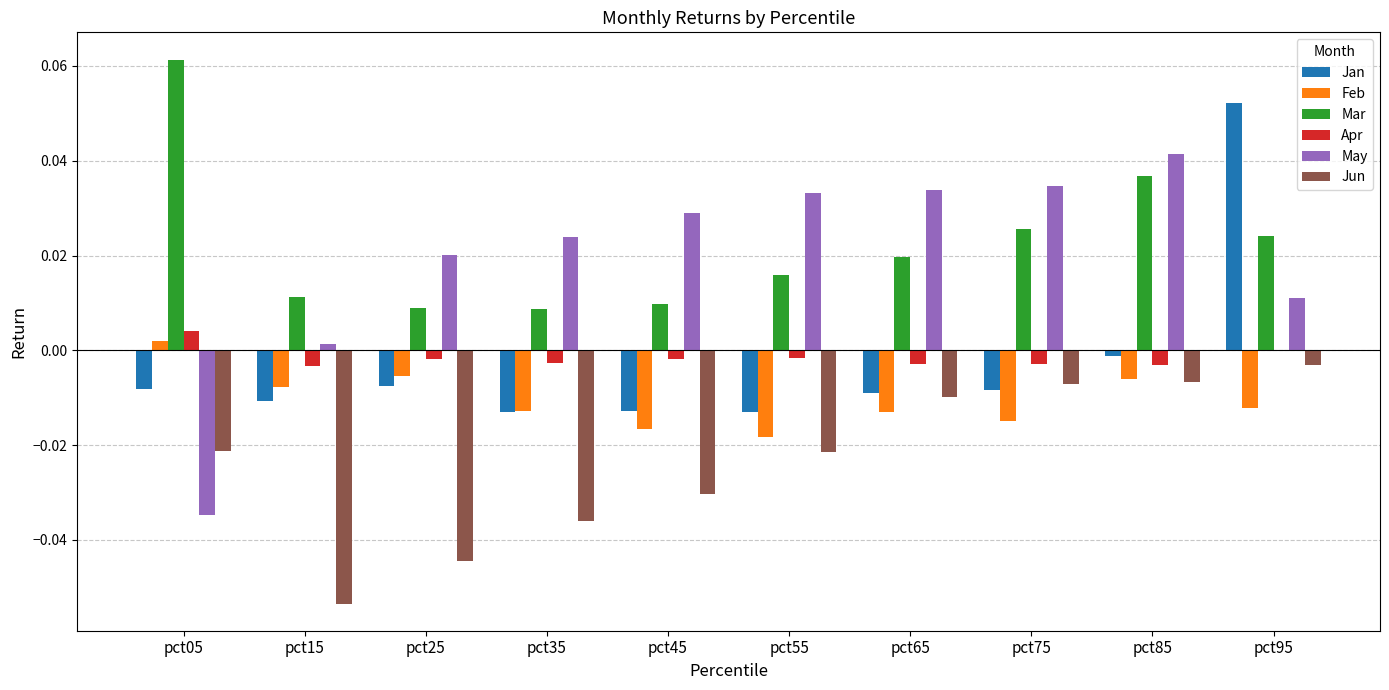

Where is Jan nearest to the value 0?

pct85